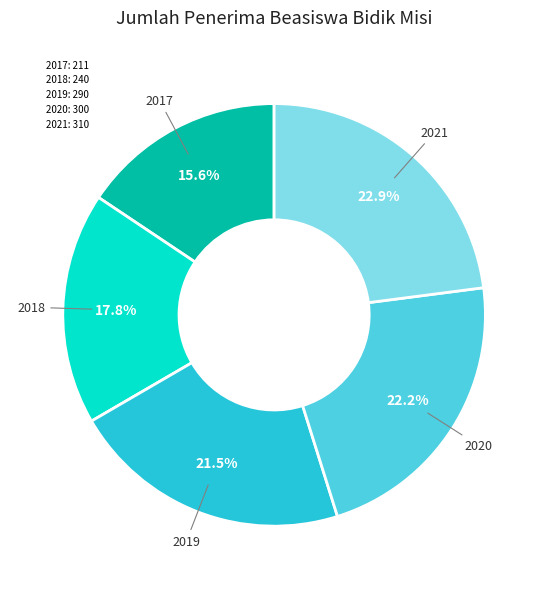

Combined, what portion of the pie is 2017 and 2019?

37.1%